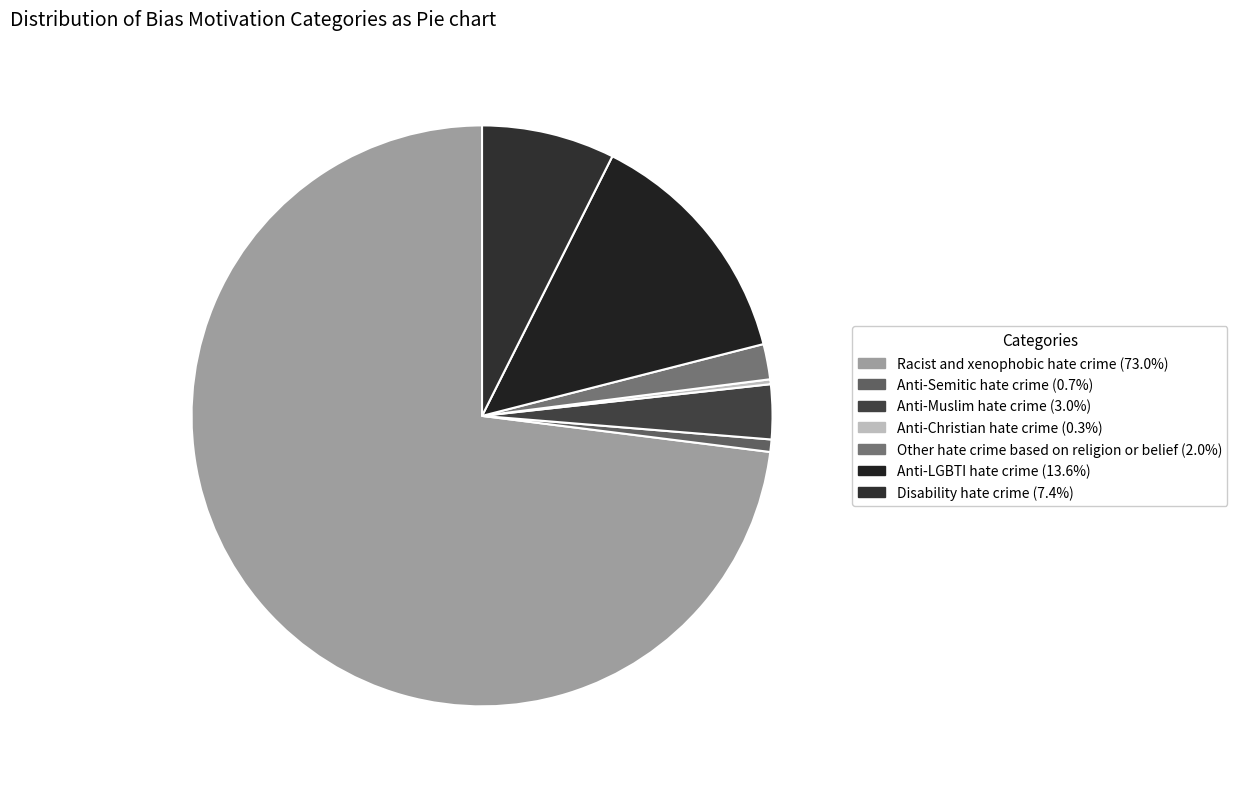

How much of the chart is everything except Other hate crime based on religion or belief?

98.0%